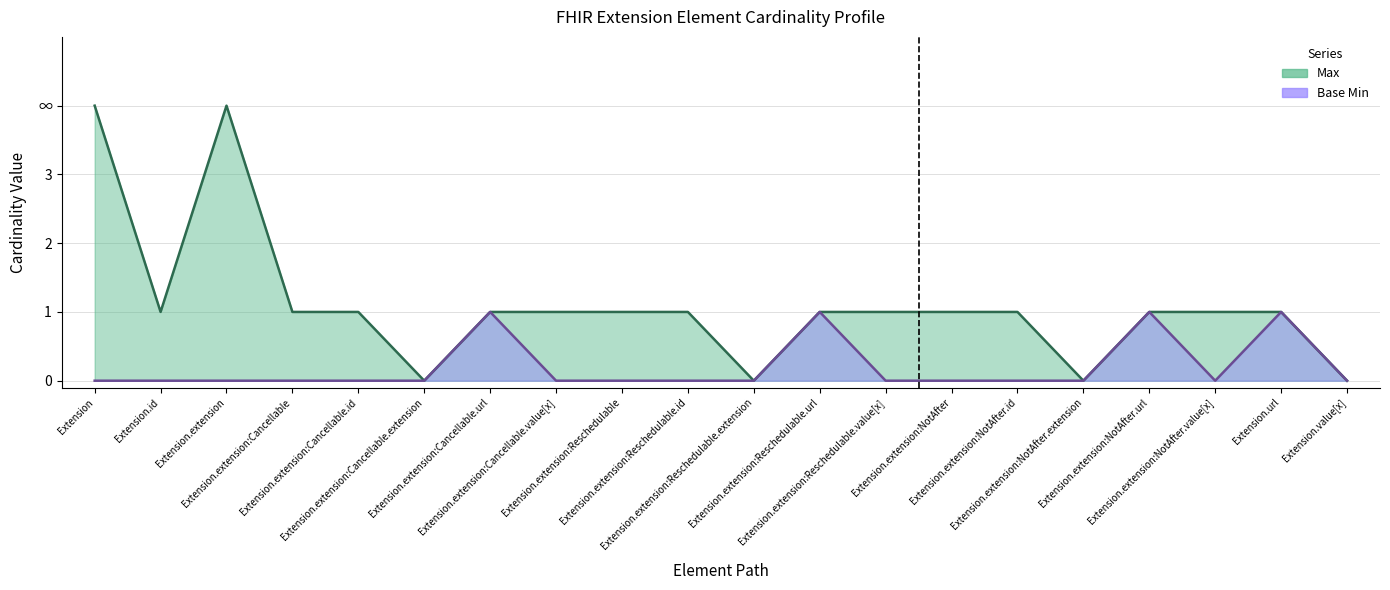

Between Extension.extension:Reschedulable.url and Extension.extension:Cancellable.value[x], which is larger?

Extension.extension:Reschedulable.url